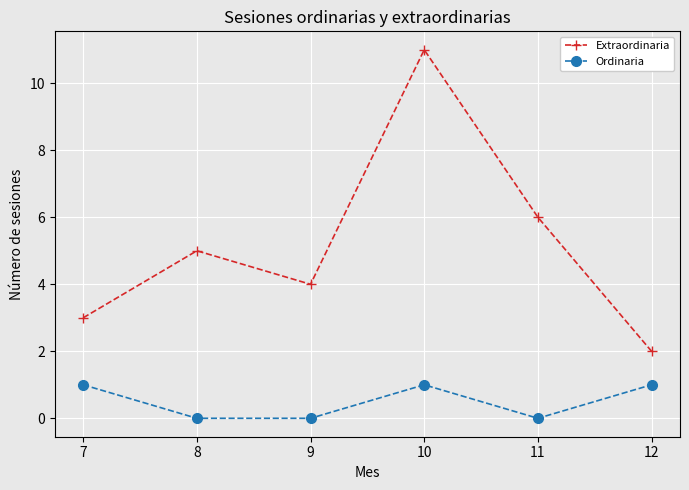

Which series has the largest range (max minus min)?

Extraordinaria